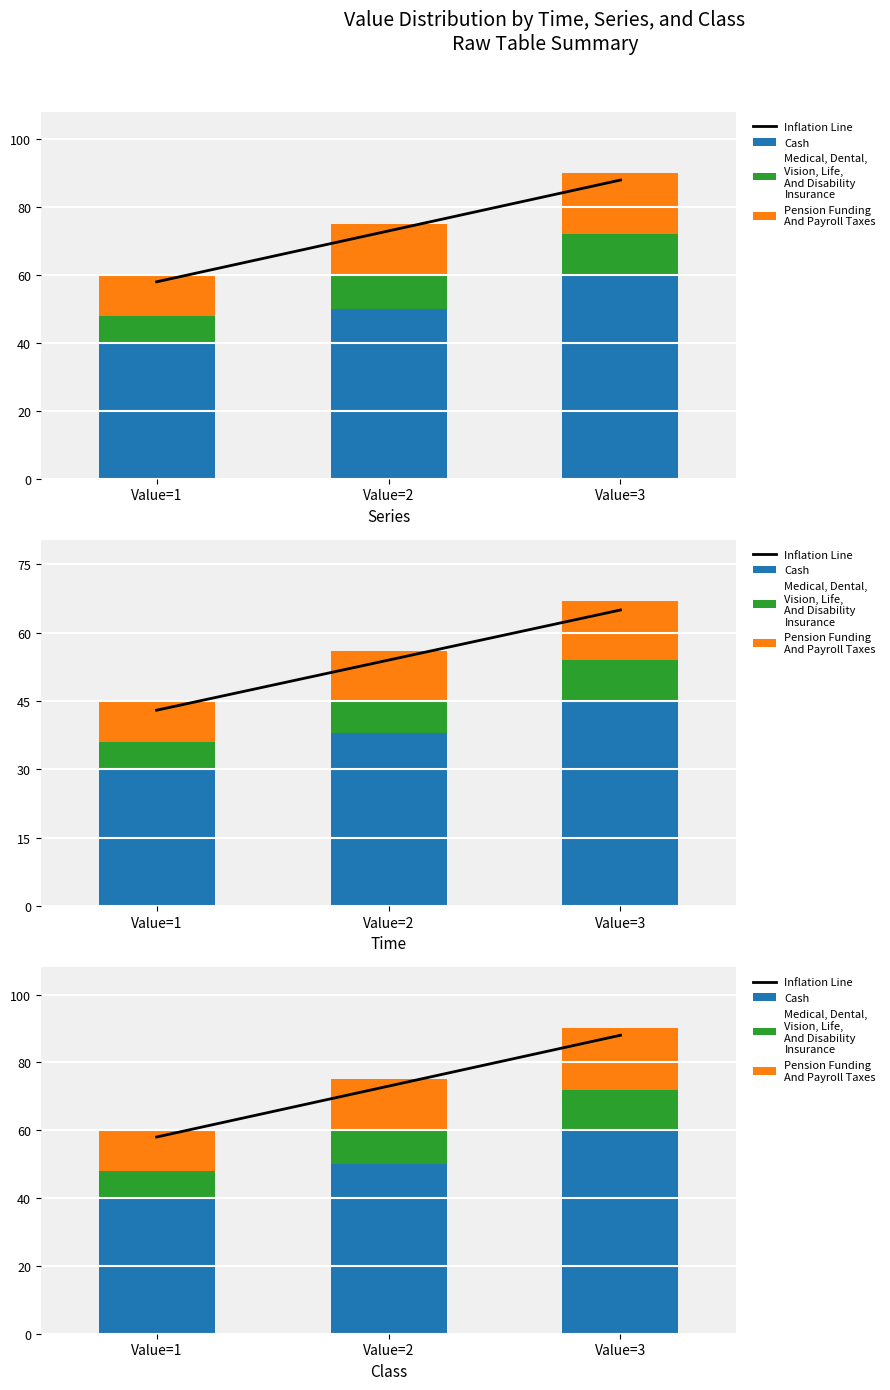

True or false: Inflation Line has a value of 88 at Value=3.

True